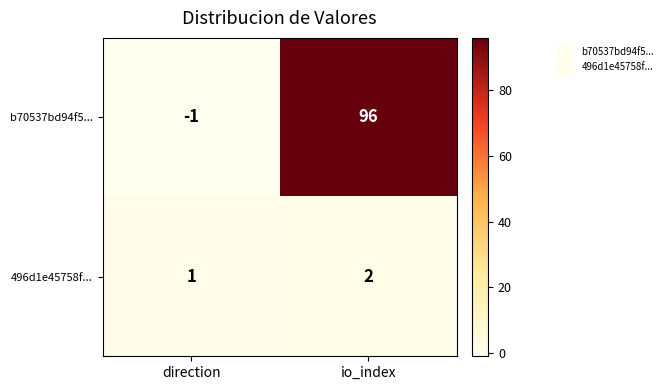

Reading left to right, list all the values displayed in this chart.

b70537bd94f5...: direction=-1	io_index=96
496d1e45758f...: direction=1	io_index=2